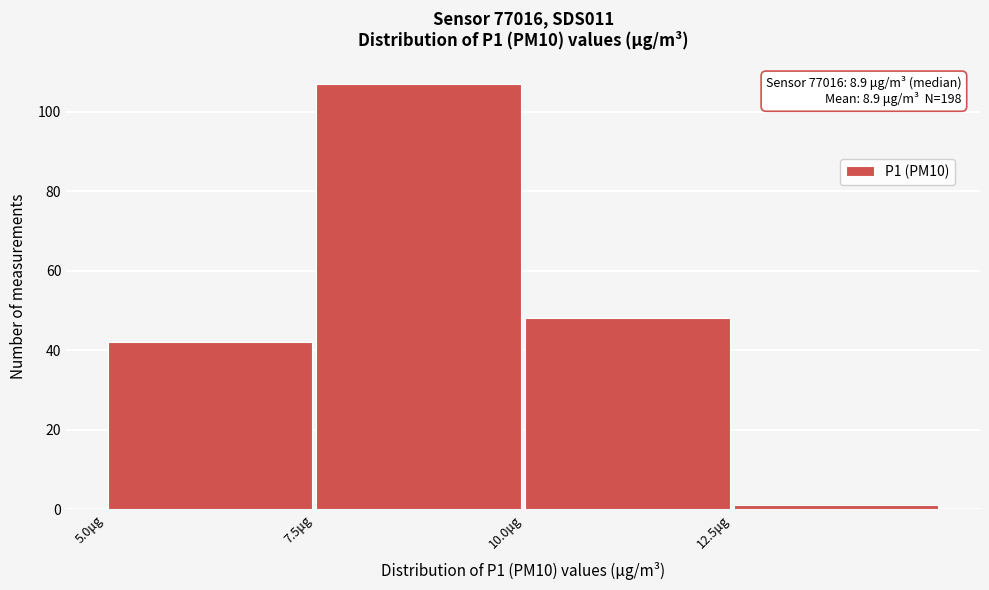

Over which range of the x-axis is the bar tallest?

7.5 to 10.0